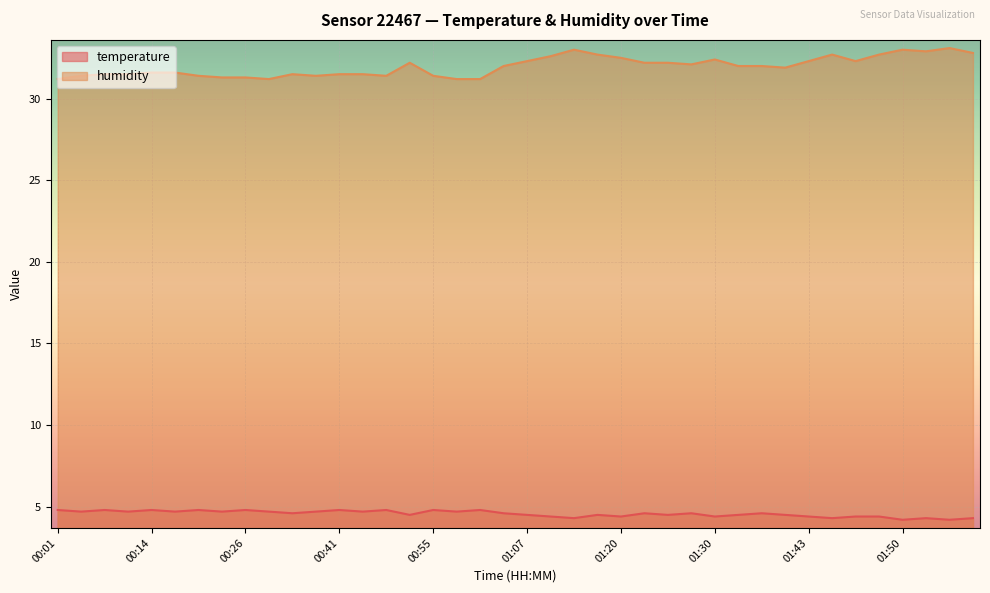

How many distinct data groups are displayed?

2